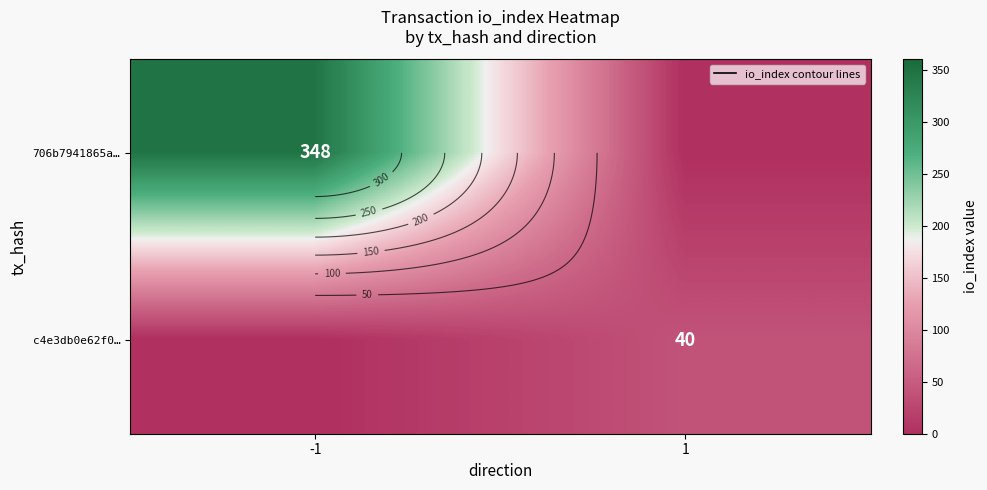

How many series are shown in this chart?

2